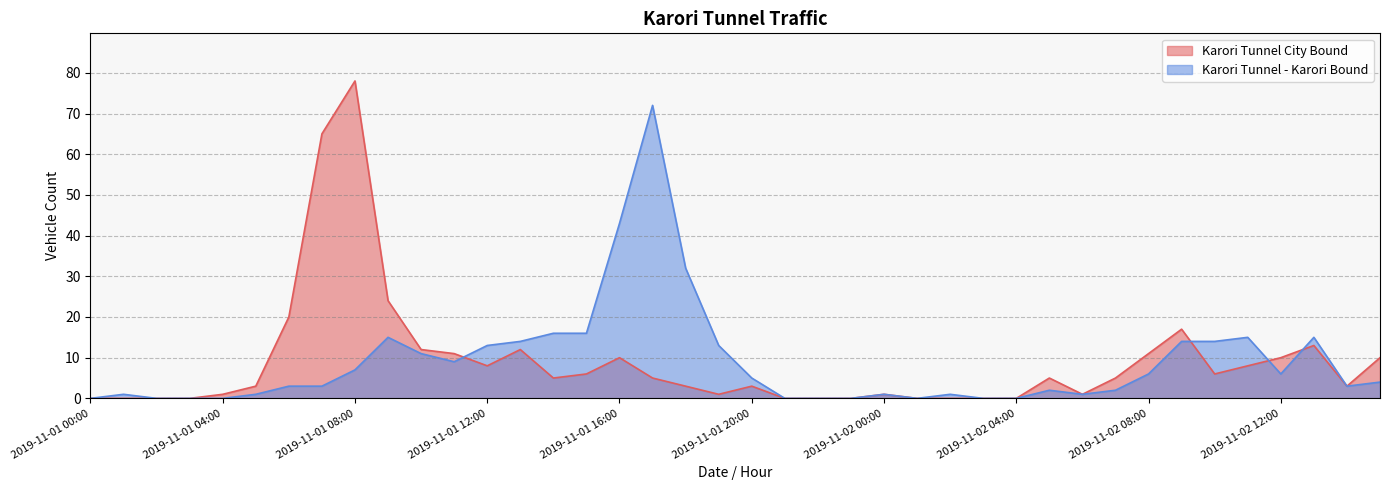

What is the difference between the maximum and second lowest values in the Karori Tunnel City Bound series?

78